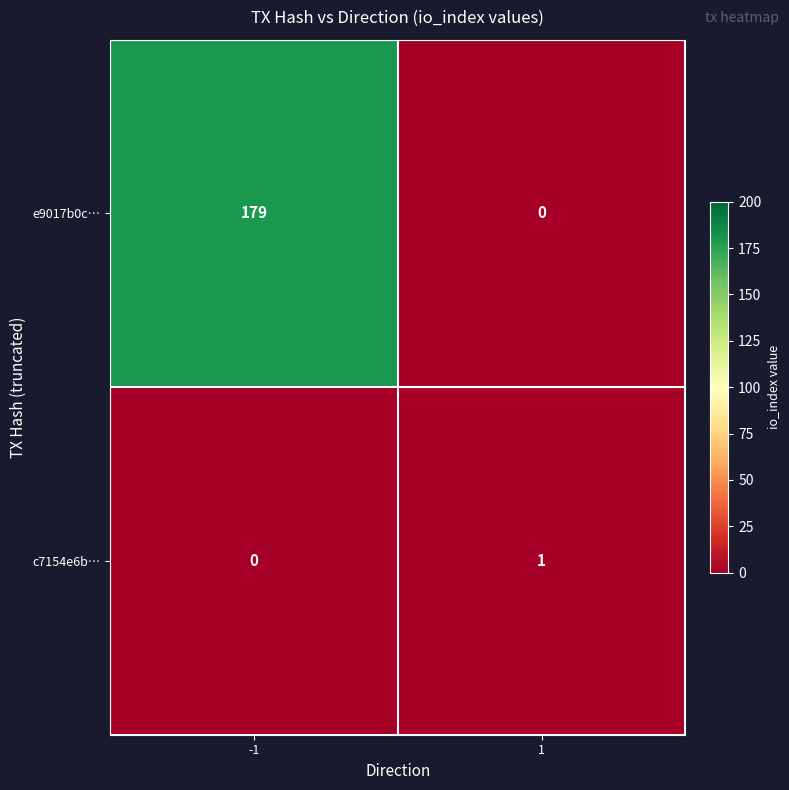

Rank the series at -1 from highest to lowest value.

e9017b0c…, c7154e6b…